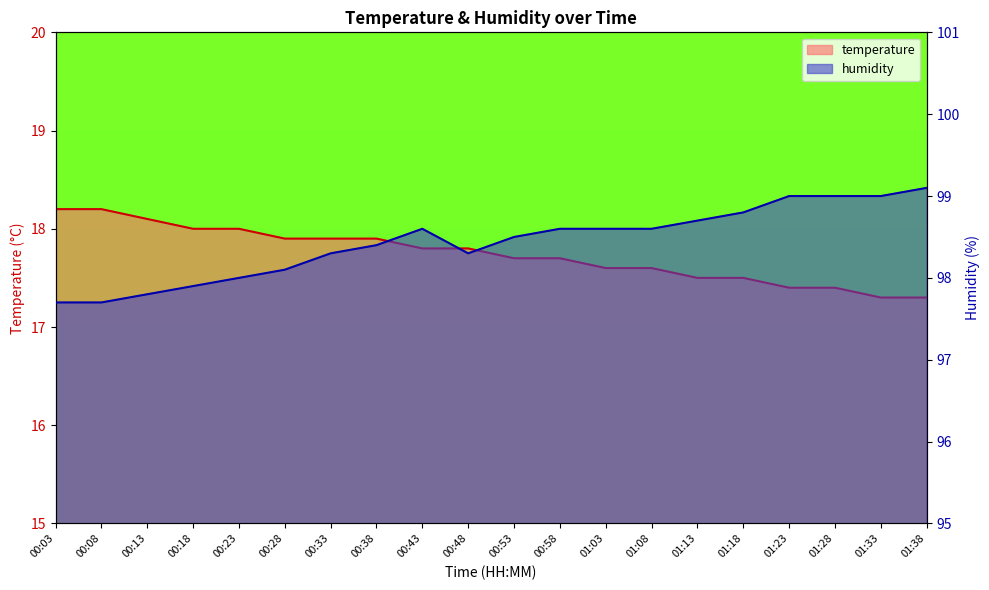

What are all the series names shown in the legend?

temperature, humidity